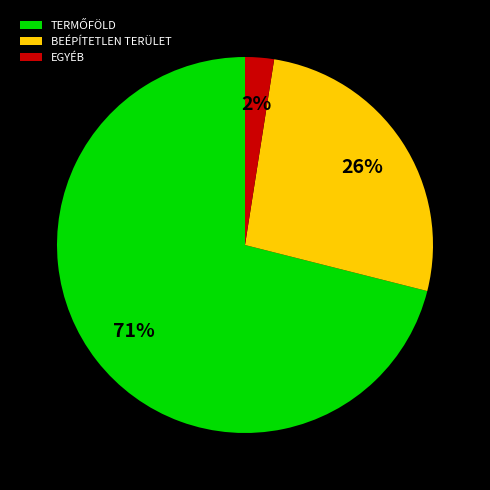

Is there a majority slice in this chart?

Yes